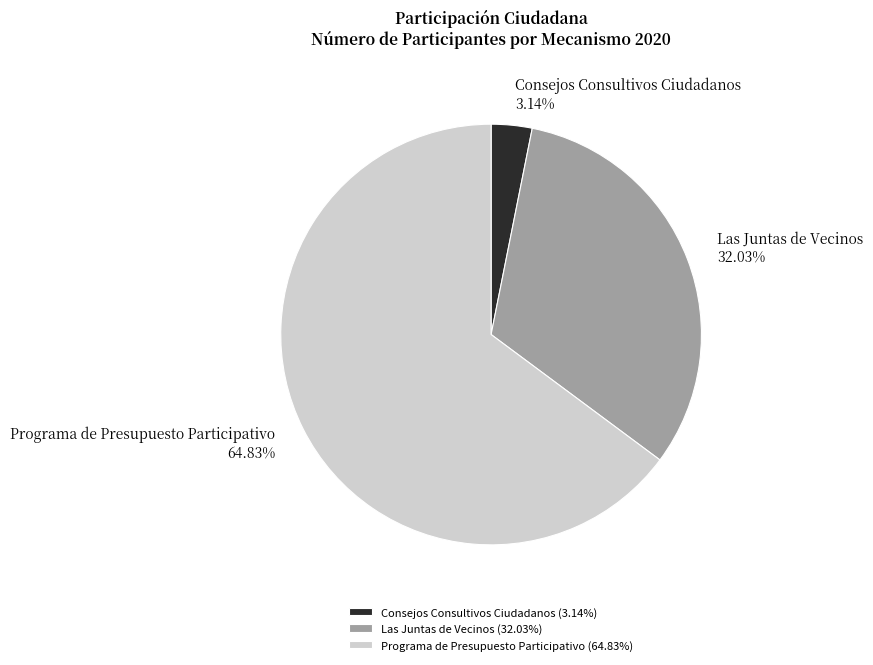

How many segments does this pie chart have?

3